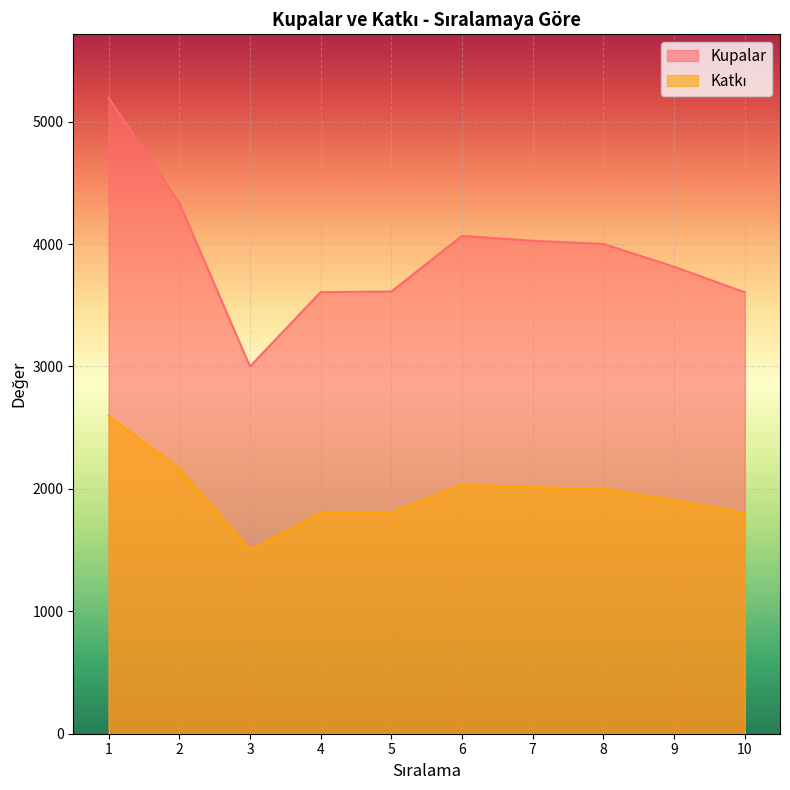

What is the total value across all series at 9?

5722